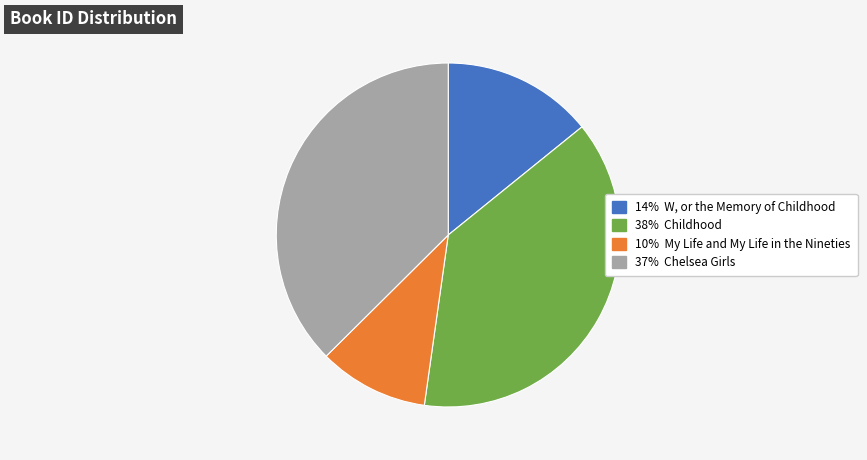

Does any single category account for the majority?

No